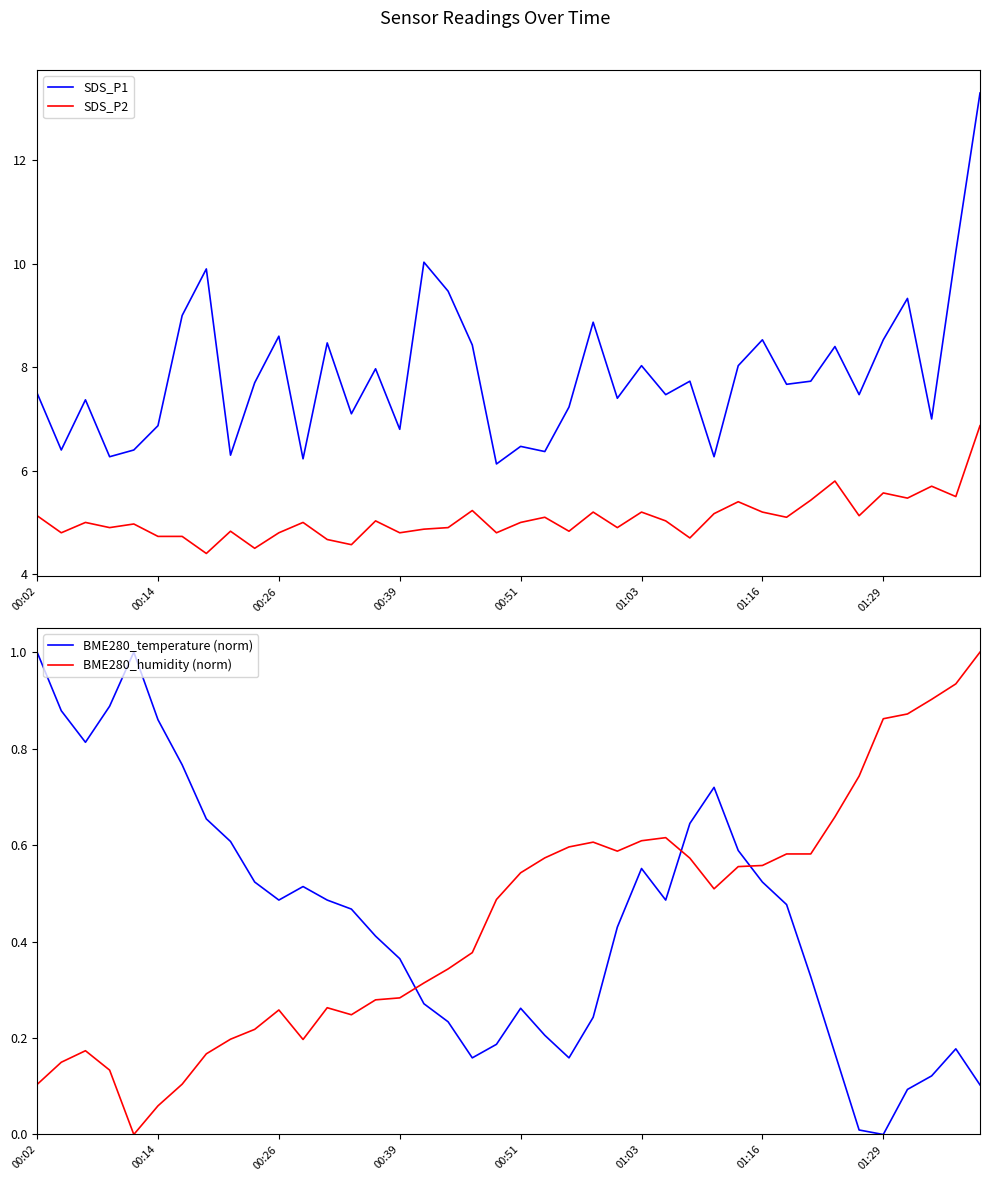

Is it true that SDS_P1 equals 8.5 at 01:16?

True